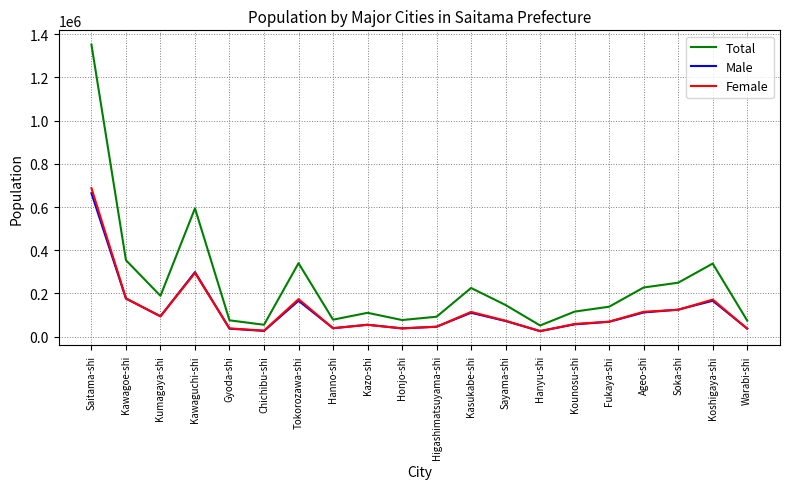

The value of Total at Kawagoe-shi is 111903. True or false?

False